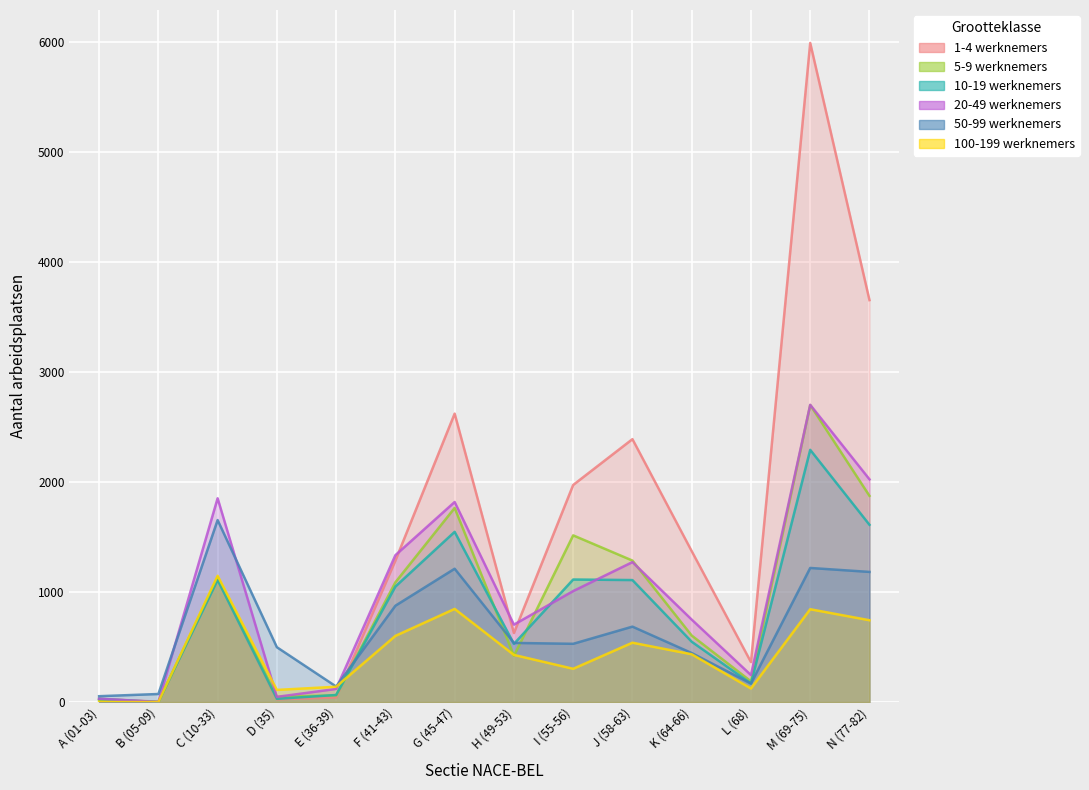

What is the difference between the second highest and minimum values in the 20-49 werknemers series?

2023